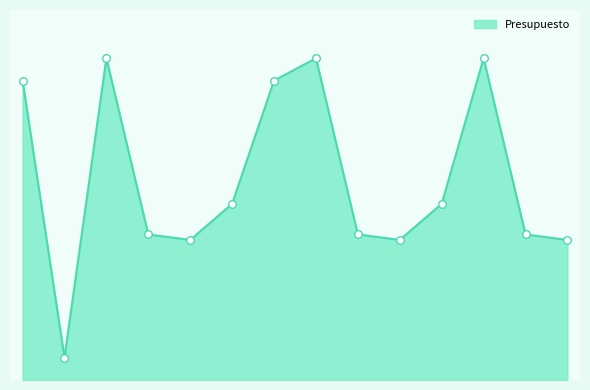

Is this an area chart (filled region under the line)?

Yes